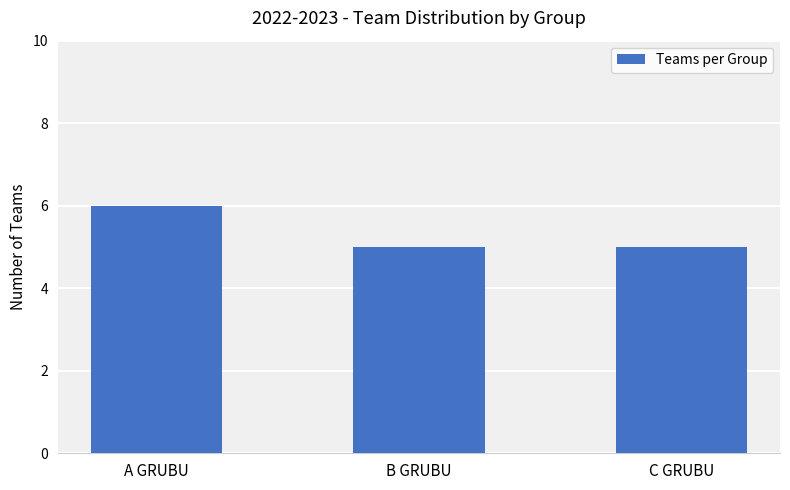

What is the difference between the maximum and second lowest values?

1